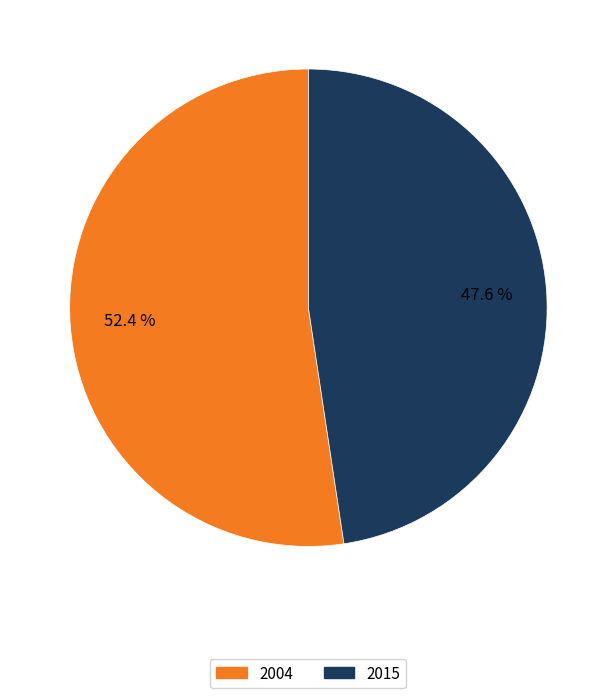

What percentage is the 2004 slice, to the nearest percent?

52%